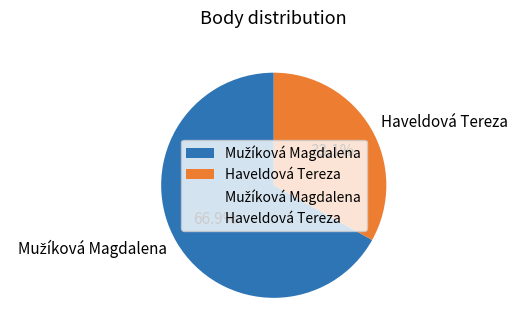

What portion of the pie excludes Haveldová Tereza?

66.9%